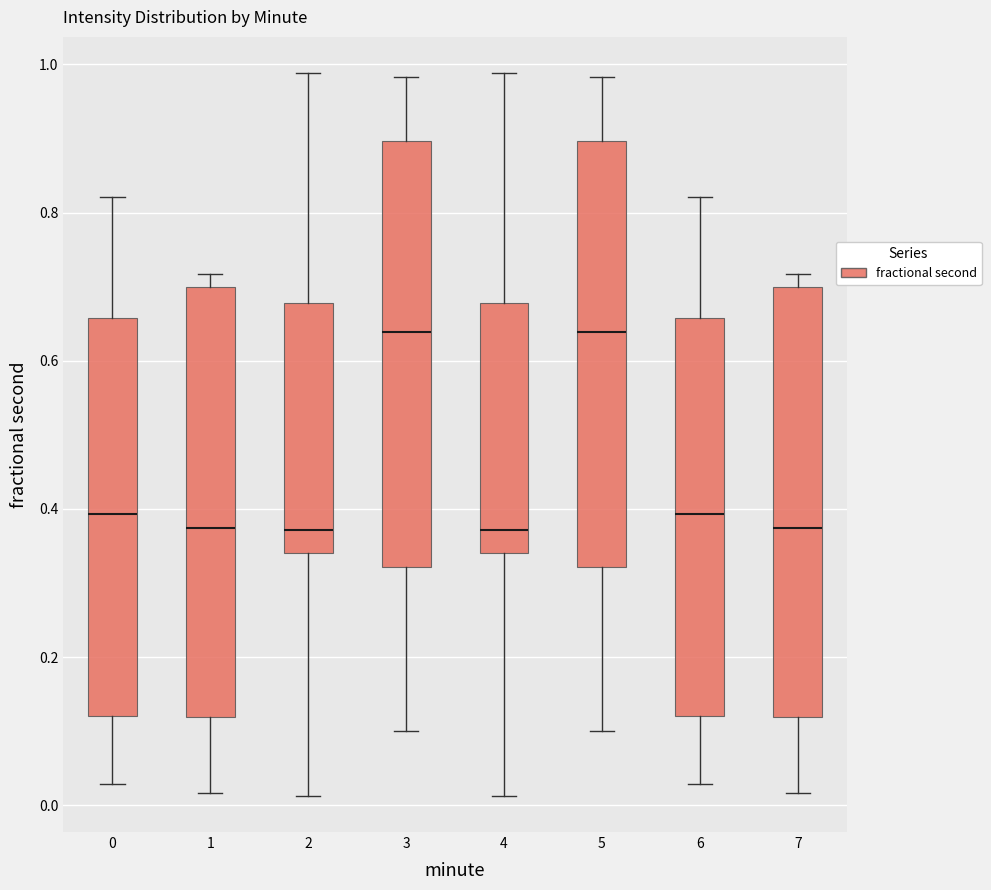

Reading left to right, transcribe this box plot: for each box, give where its median line is, the range the box spans, and where its two whiskers end, as read against the y-axis. The values are not printed on the chart, so give them approximately, as read against the axis.

0: median 0.40, box 0.12 to 0.66, whiskers 0.02 to 0.82
1: median 0.38, box 0.12 to 0.70, whiskers 0.02 to 0.72
2: median 0.38, box 0.34 to 0.68, whiskers 0.02 to 0.98
3: median 0.64, box 0.32 to 0.90, whiskers 0.10 to 0.98
4: median 0.38, box 0.34 to 0.68, whiskers 0.02 to 0.98
5: median 0.64, box 0.32 to 0.90, whiskers 0.10 to 0.98
6: median 0.40, box 0.12 to 0.66, whiskers 0.02 to 0.82
7: median 0.38, box 0.12 to 0.70, whiskers 0.02 to 0.72